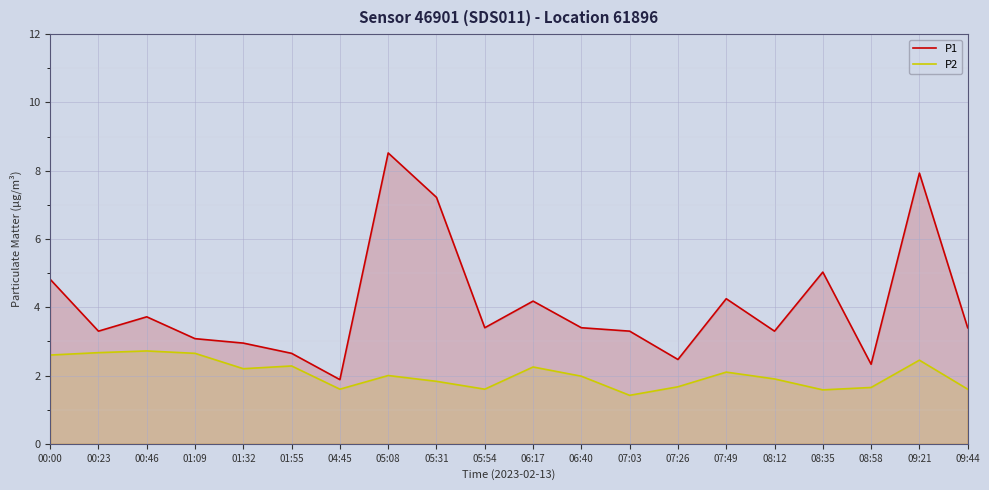

At how many categories does at least one series exceed 1?

20